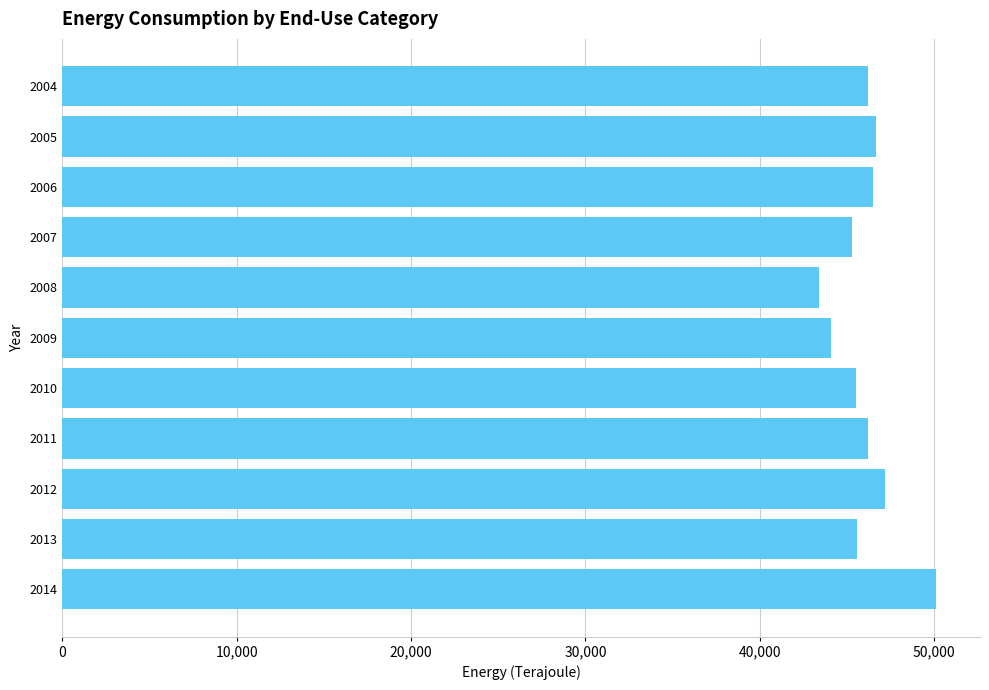

What is the value of the 8th bar from the top?

46204